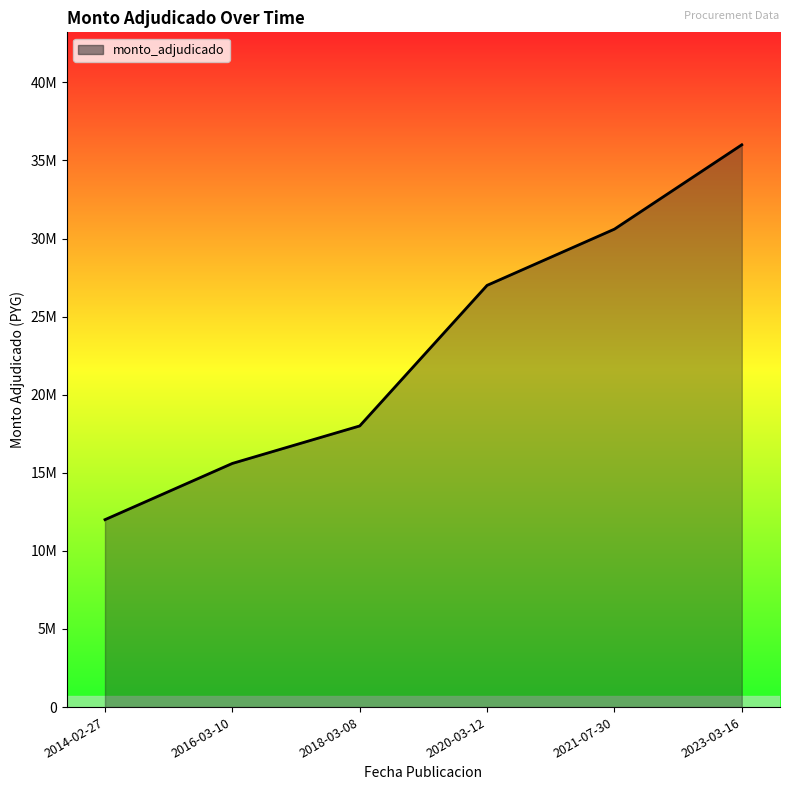

Reading left to right, extract all data points from this chart.

12000000	15600000	18000000	27000000	30600000	36000000